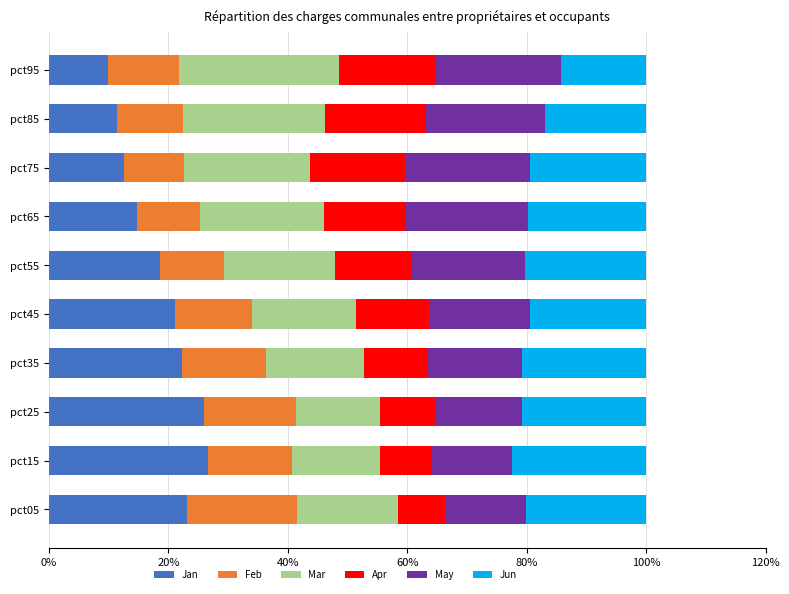

What is the sum of the Jan values at pct05 and pct65?

37.9